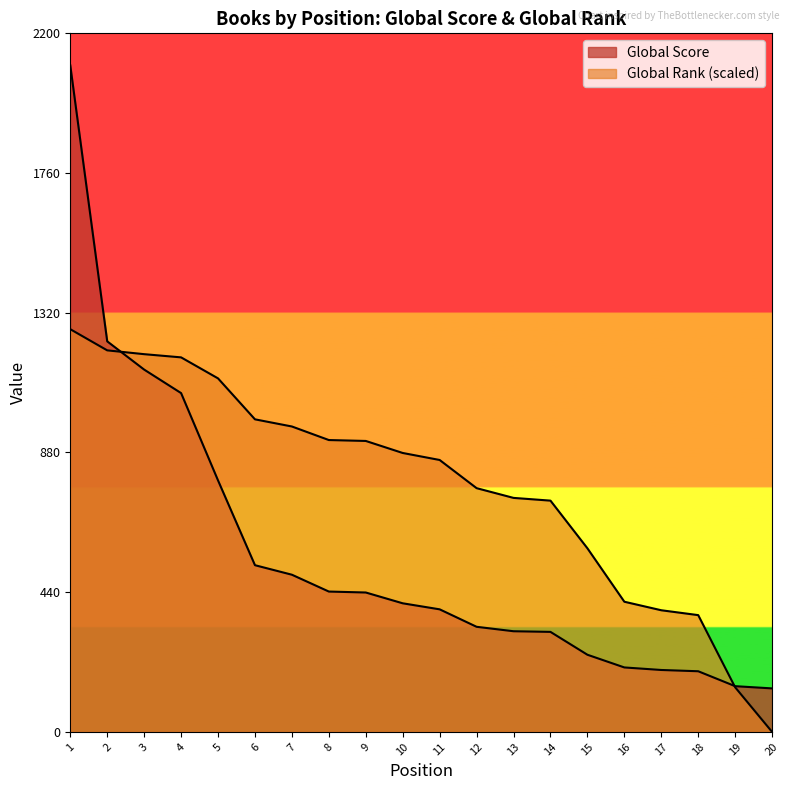

At which label does Global Score reach its peak?

1